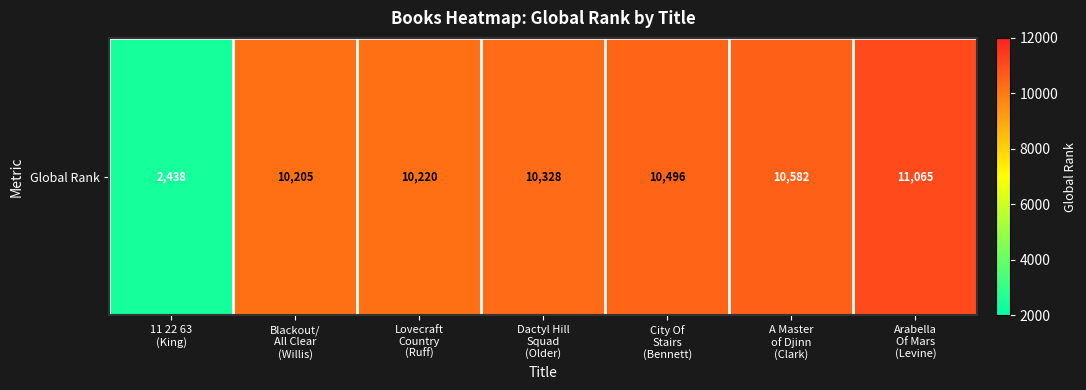

What is the sum of the values at Dactyl Hill
Squad
(Older) and City Of
Stairs
(Bennett)?

20824